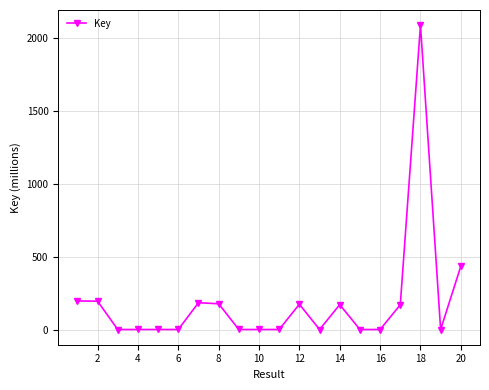

What is the value of the 7th point from the left?

184.0